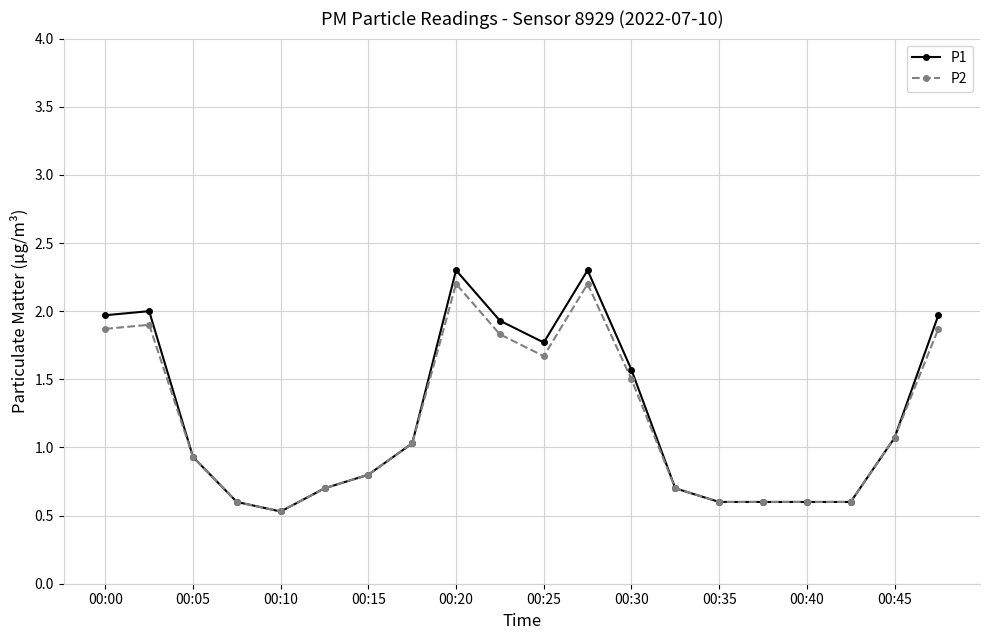

What is the difference between the maximum and minimum values in the P1 series?

1.8